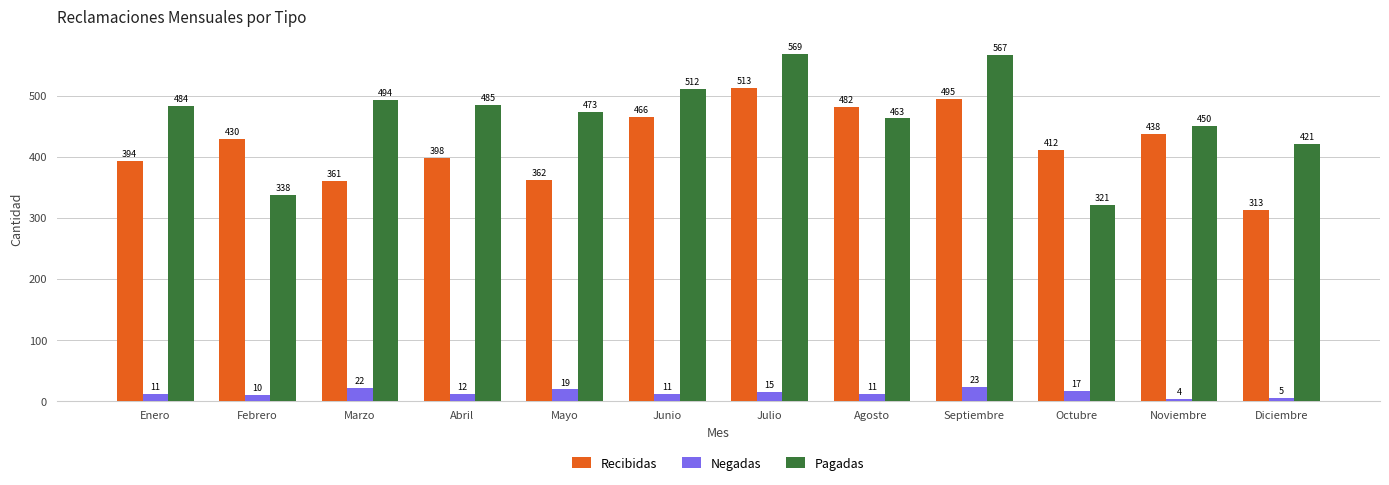

What is the difference between the Negadas values at Enero and Julio?

4